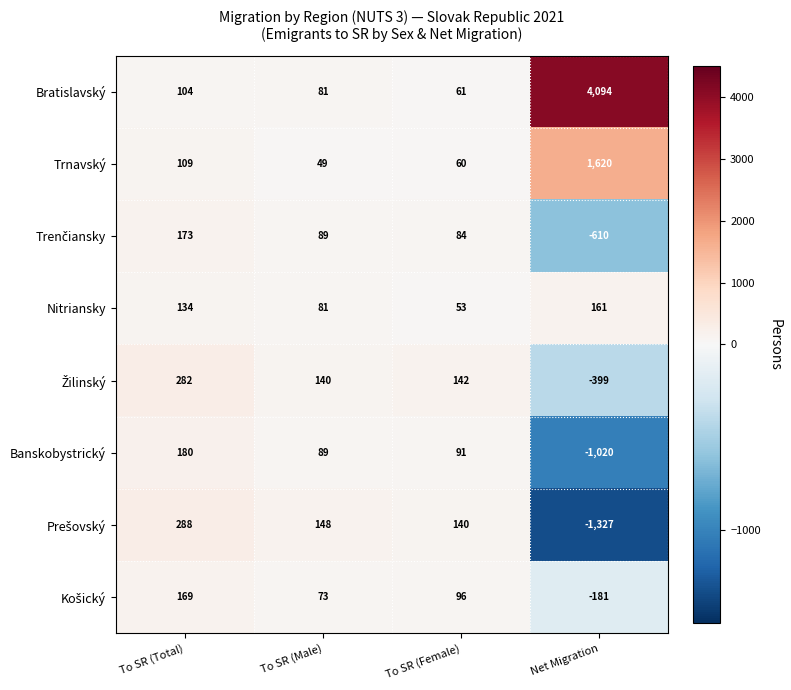

At how many categories does at least one series exceed 3184?

1